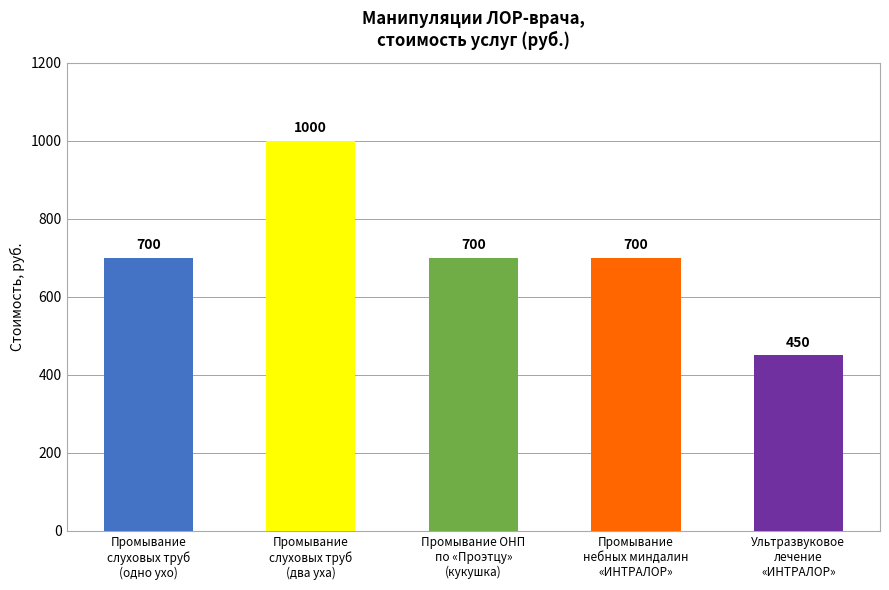

What is the ratio of the value at Промывание
слуховых труб
(два уха) to the value at Промывание ОНП
по «Проэтцу»
(кукушка)?

1.4